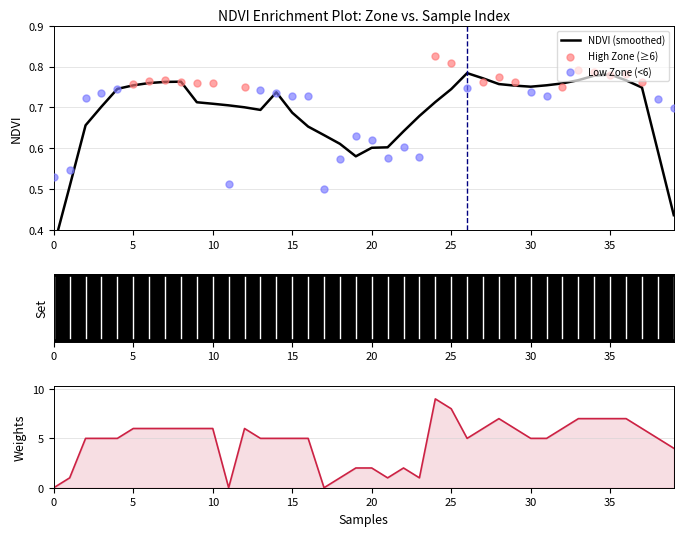

What is the ratio of the value at 35 to the value at 2?

1.4